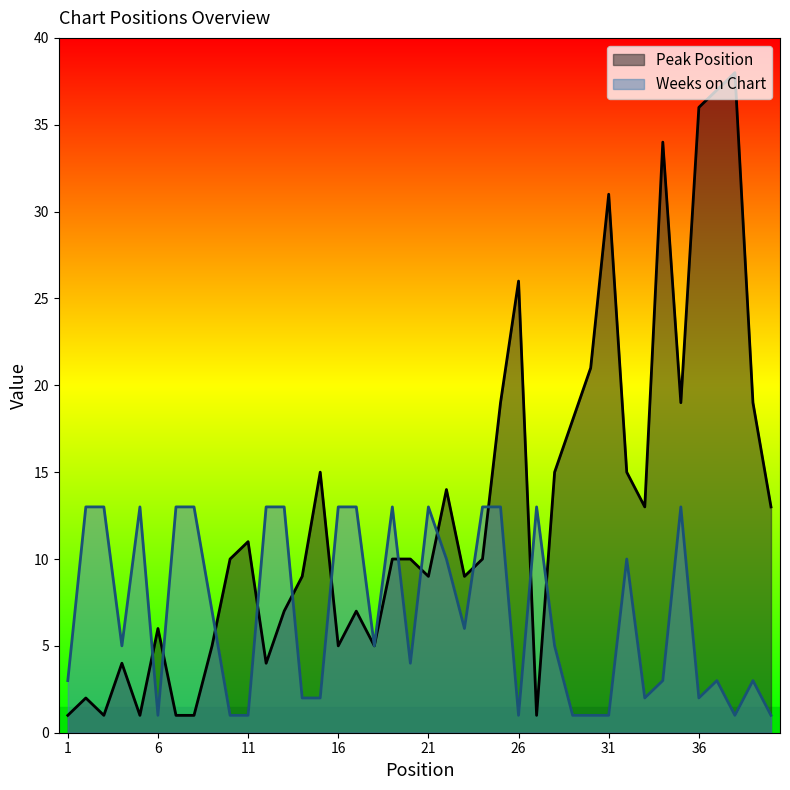

What is the difference between the Weeks on Chart values at 23 and 1?

3